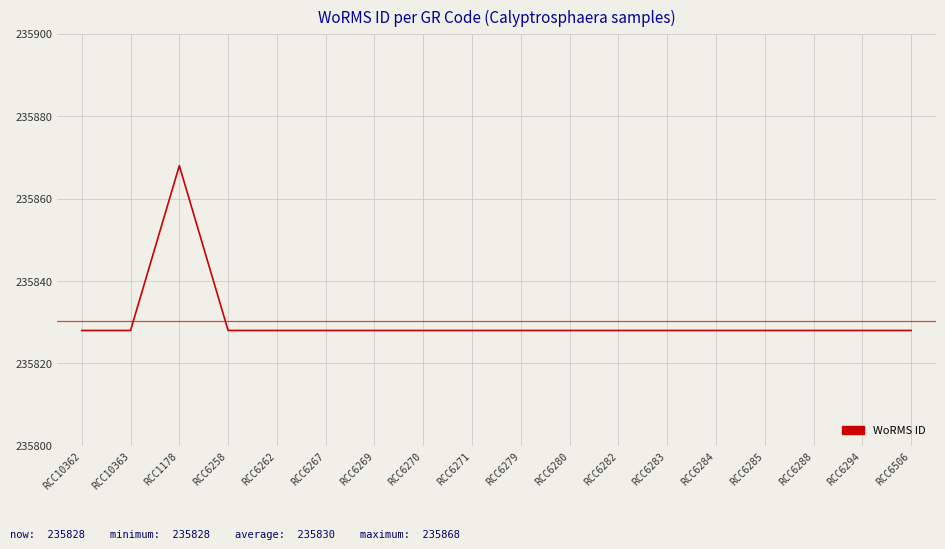

What position from the right is RCC6271?

10